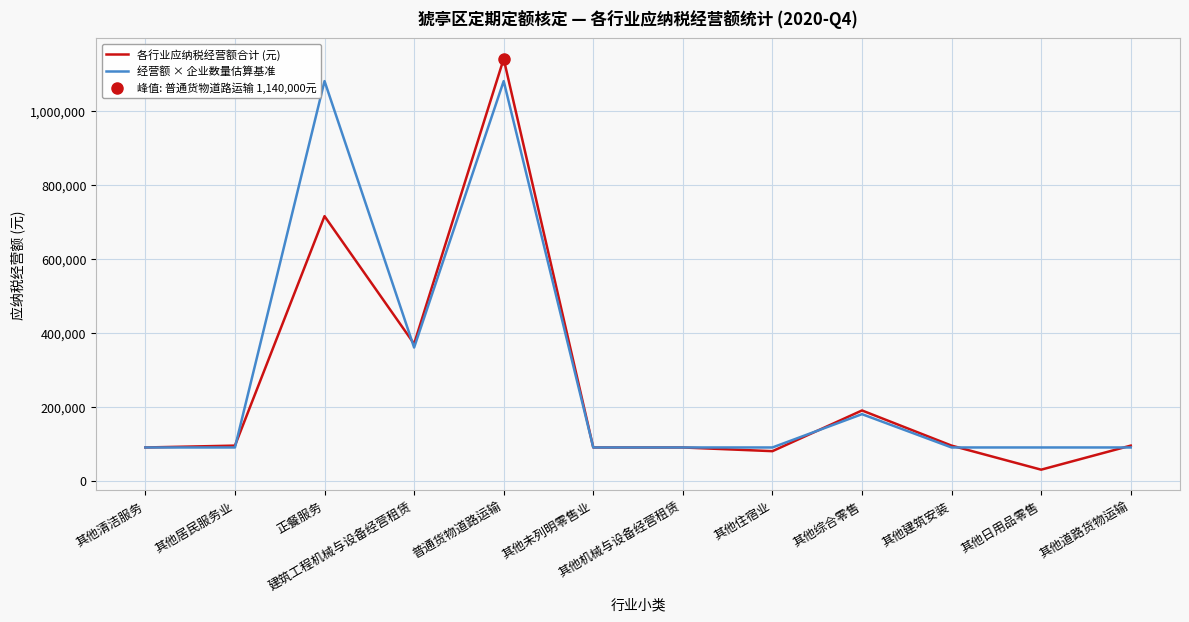

How many intersections are there between 各行业应纳税经营额合计 (元) and 经营额 × 企业数量估算基准?

5